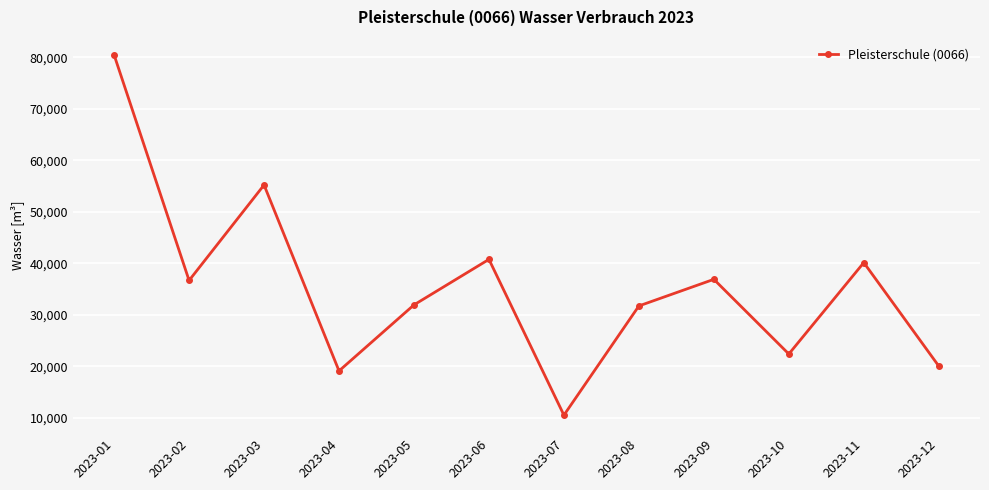

The value at 2023-10 is 29159. True or false?

False